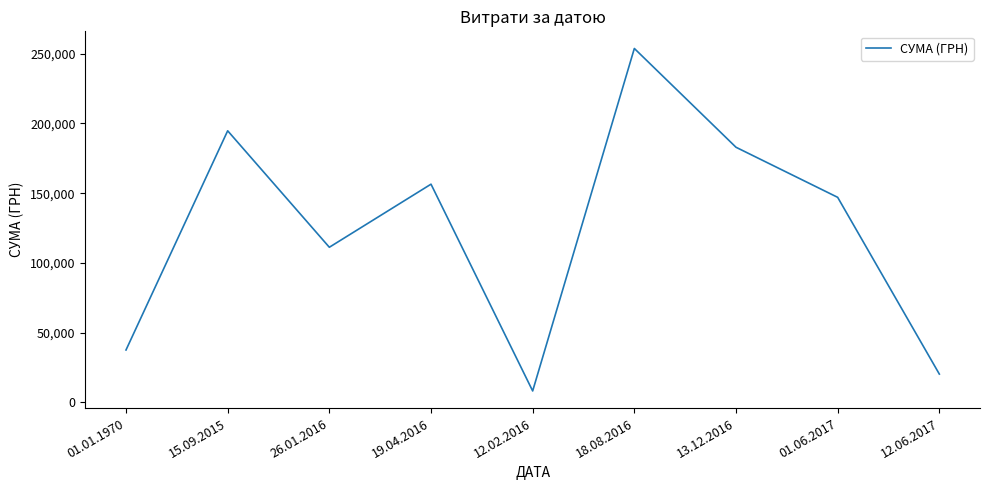

The value at 19.04.2016 is 156438.2. True or false?

True